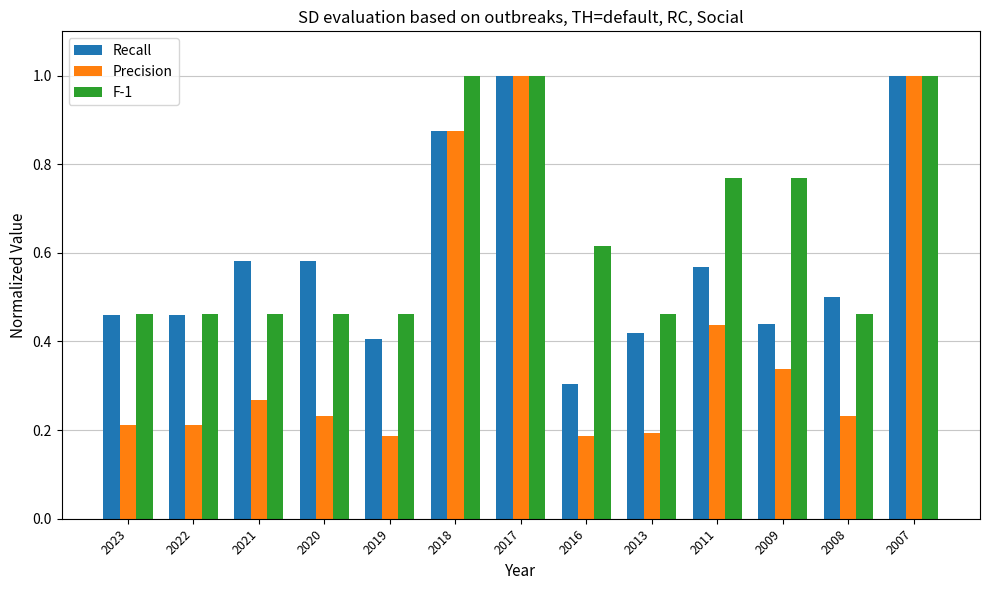

True or false: Precision has a value of 0.1 at 2022.

False